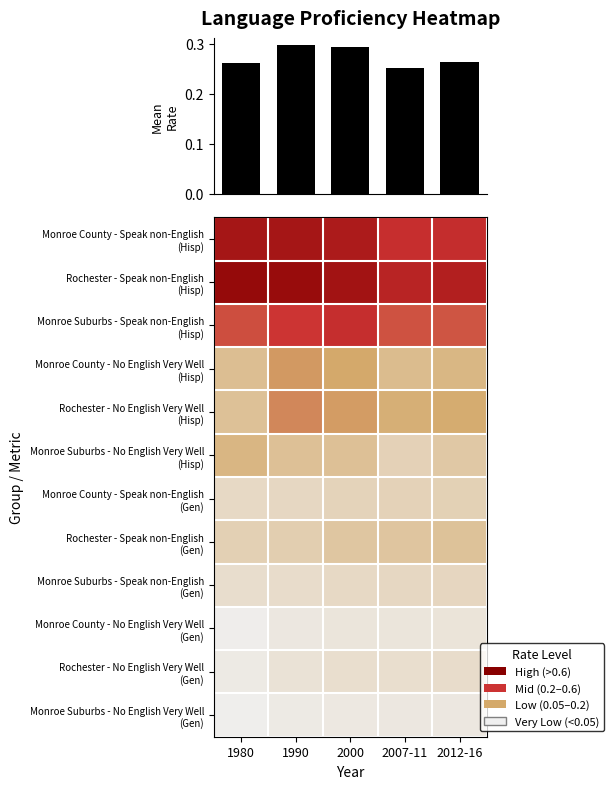

Where is Rochester - No English Very Well (Gen) nearest to the value 0?

1980